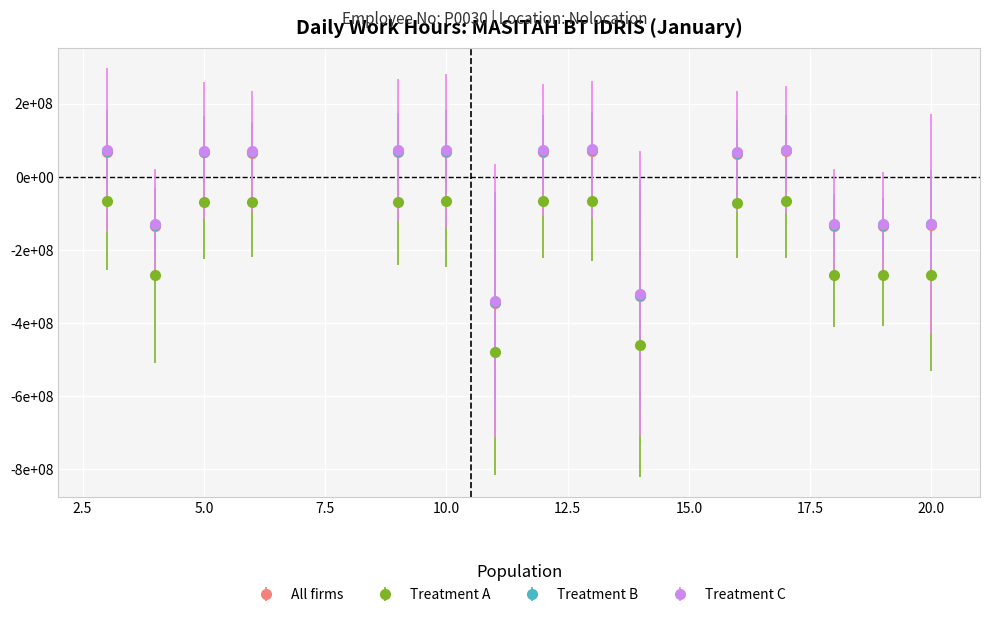

What is the difference between the maximum and second lowest values in the All firms series?

395500000.0